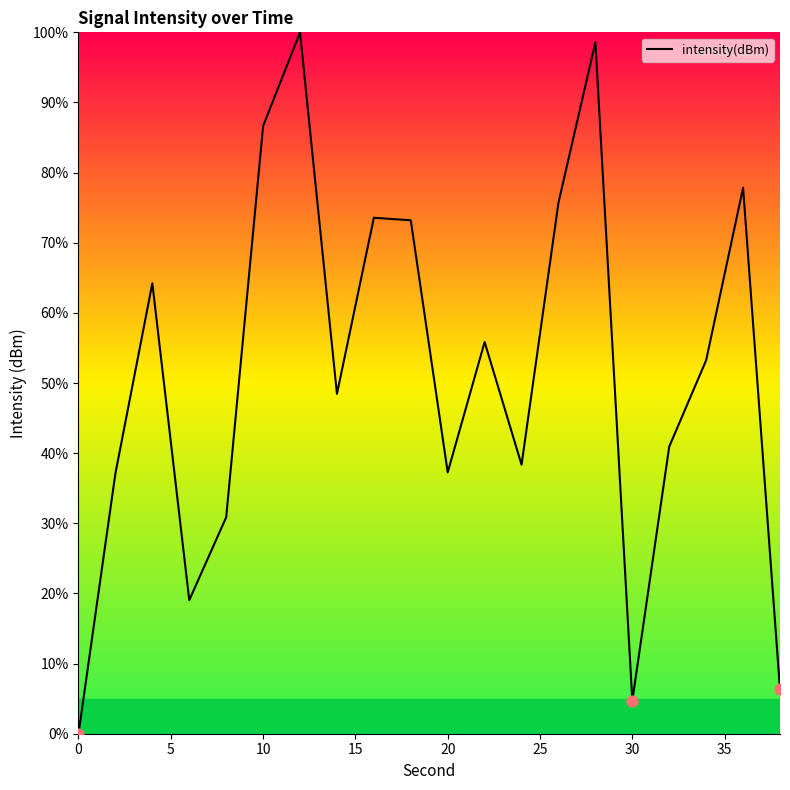

What is the difference between the maximum and minimum values?

100.0